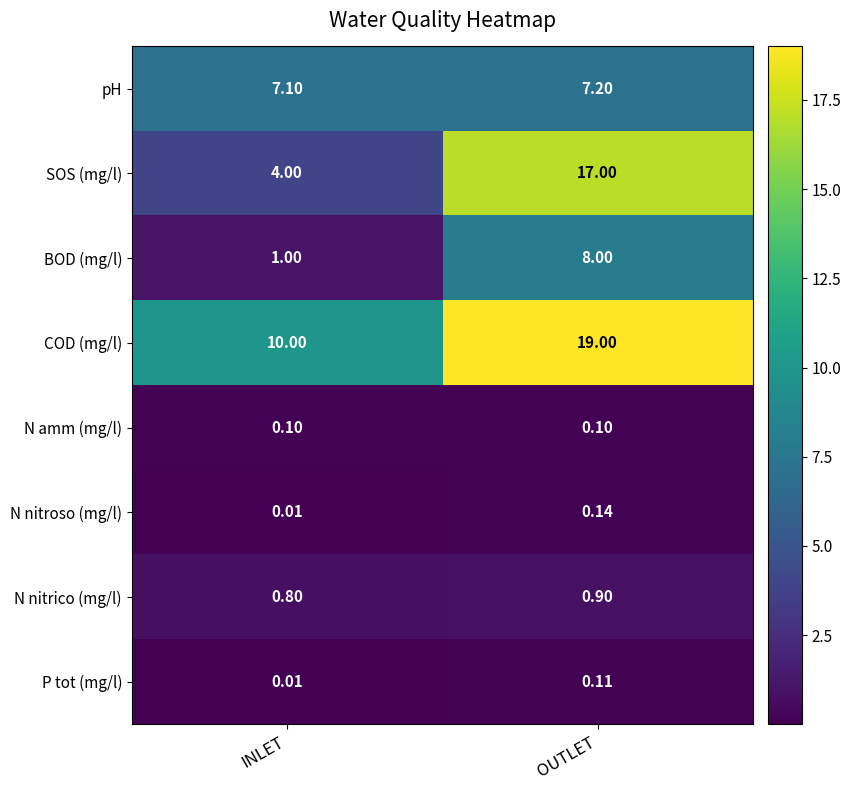

At which category is the sum across all series the highest?

OUTLET